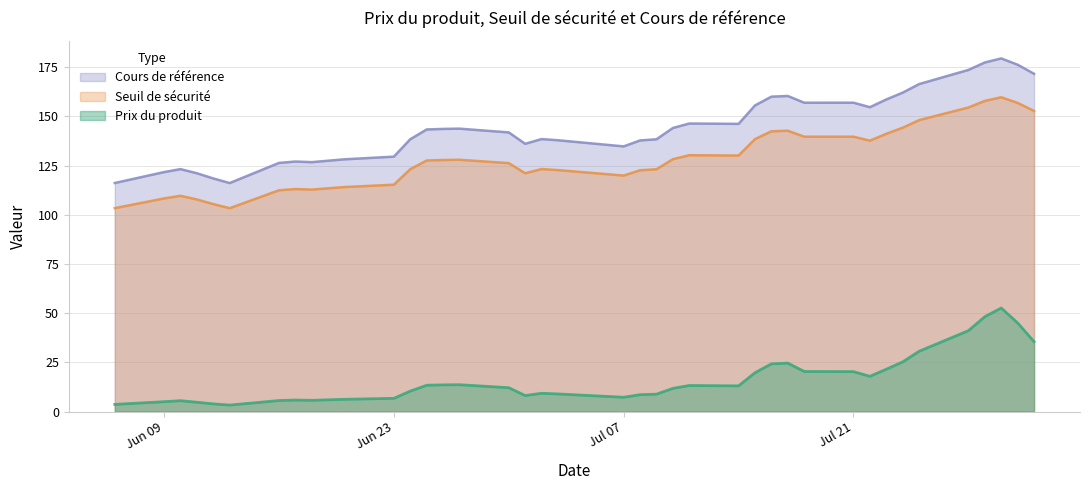

How many lines are shown in the chart?

3